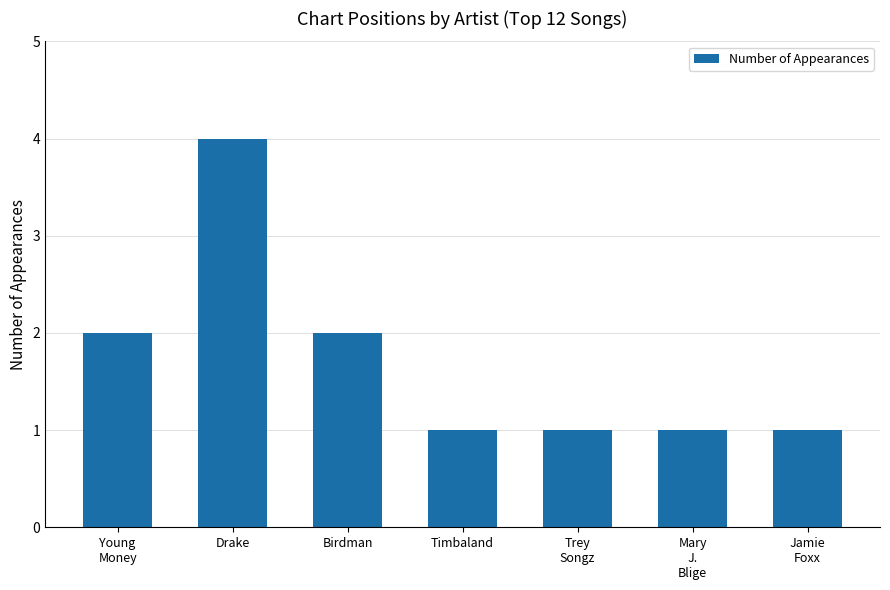

How many data points does each series have?

7